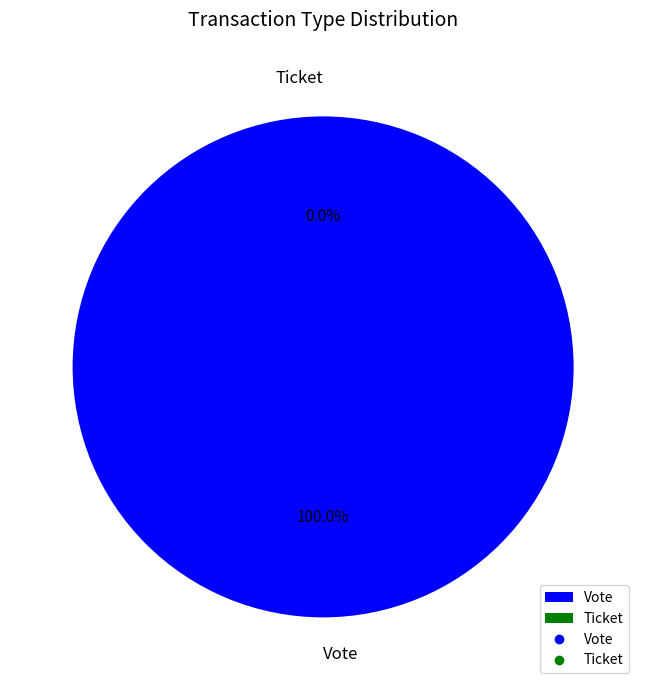

Is it true that Vote is 92% of the pie?

False